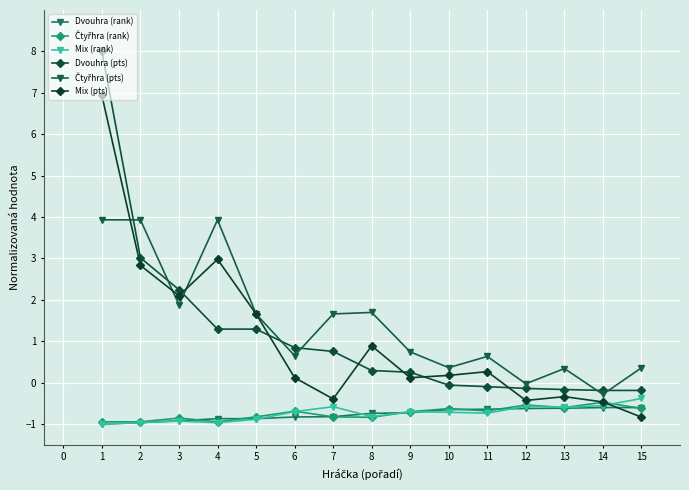

In Mix (pts), how many points are higher than both neighbors (excluding endpoints)?

4